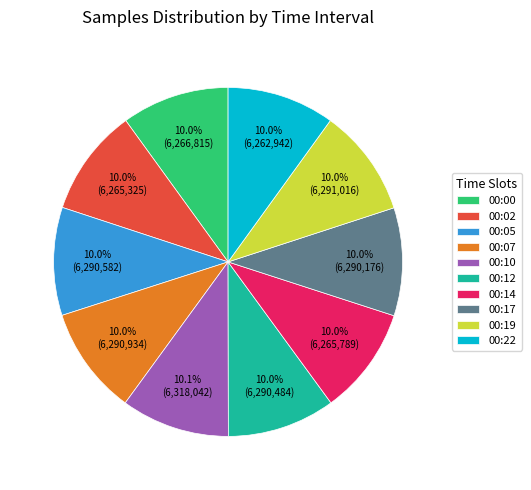

What percentage is NOT represented by 00:22?

90.0%